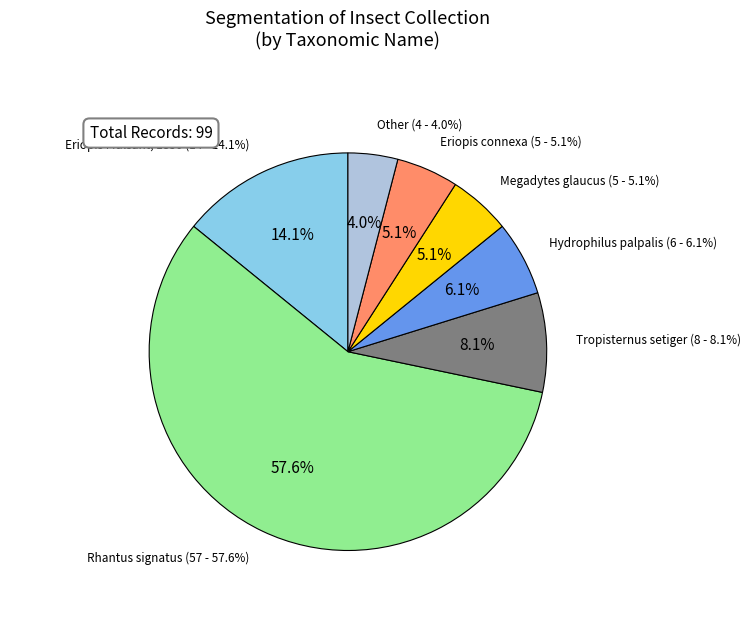

The Eriopis connexa slice represents 5% of the pie. True or false?

True